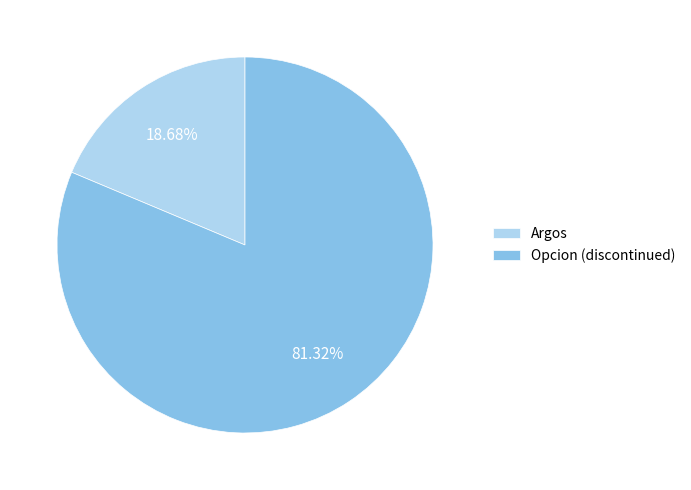

What percentage is the Opcion (discontinued) slice, to the nearest percent?

81%